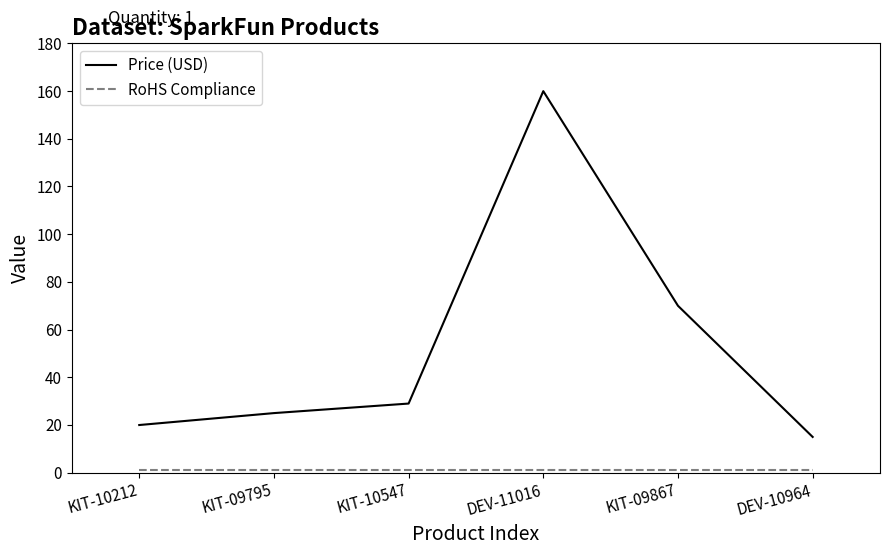

The value of Price (USD) at KIT-09867 is 70.0. True or false?

True